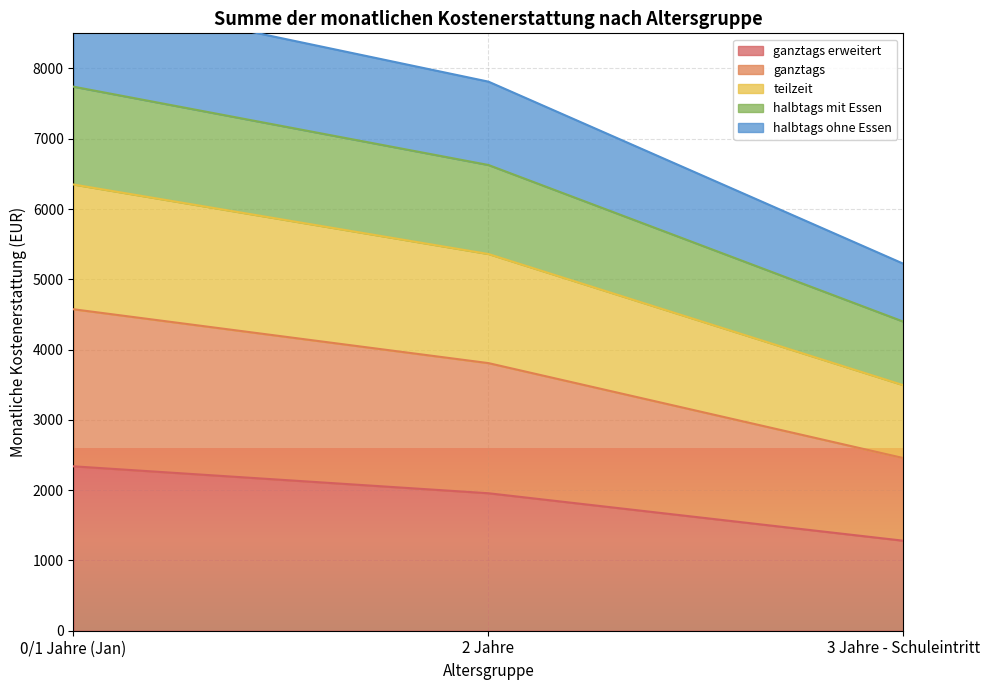

What is the sum of all halbtags mit Essen values?

18765.4